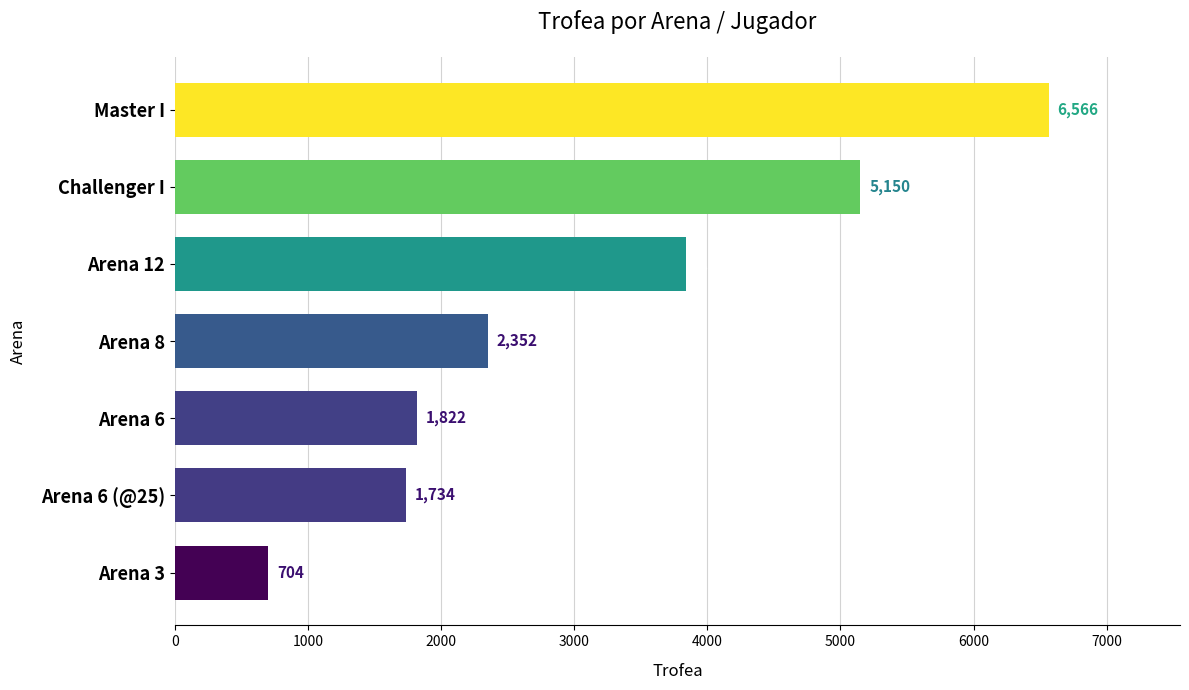

What is the change in value from Arena 6 (@25) to Arena 12?

+2107